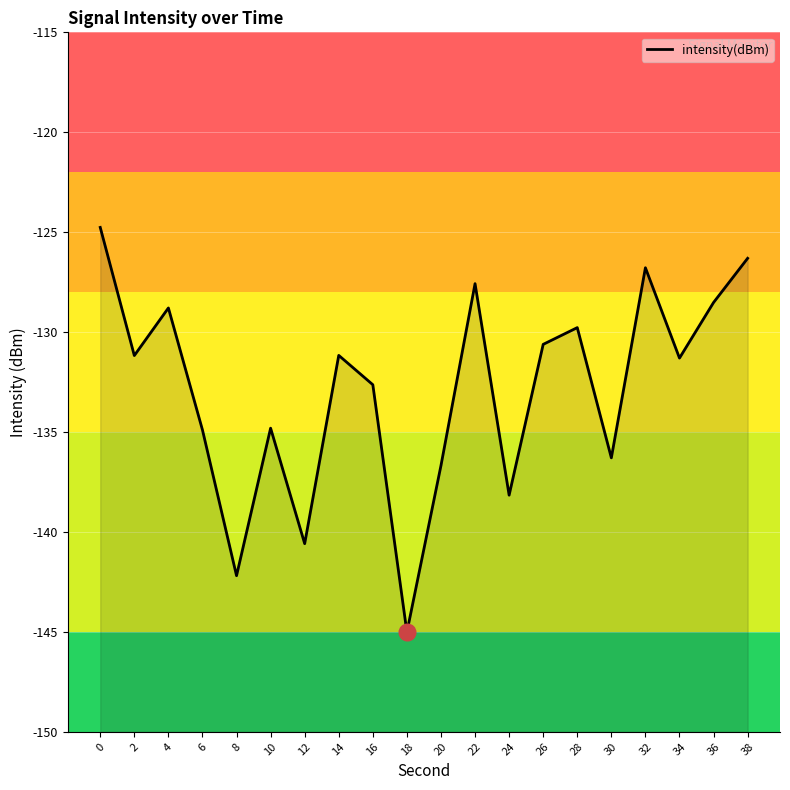

What is the difference between the values at 30 and 34?

5.0